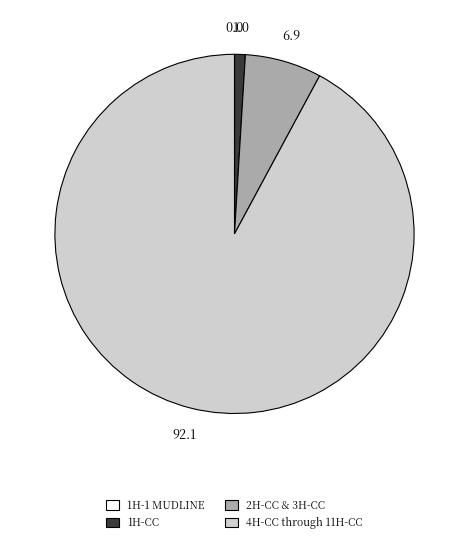

Does any single category account for the majority?

Yes